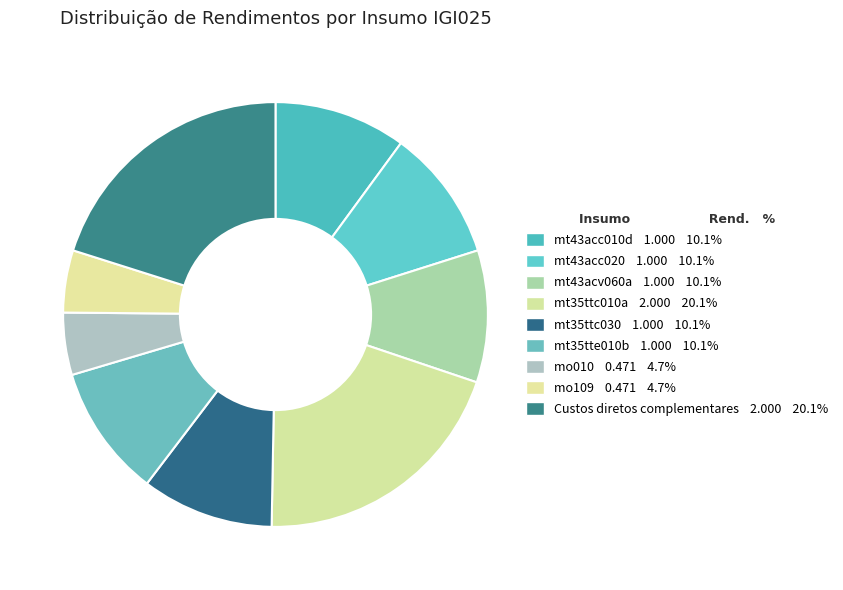

To the nearest percent, what is the combined percentage of mt35tte010b and mt35ttc030?

20%